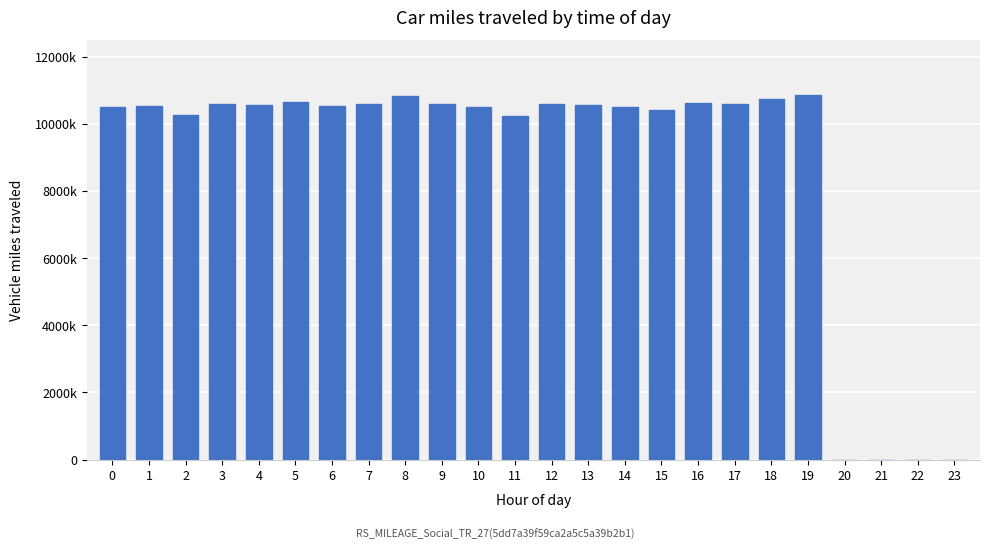

Does the chart contain any negative values?

No